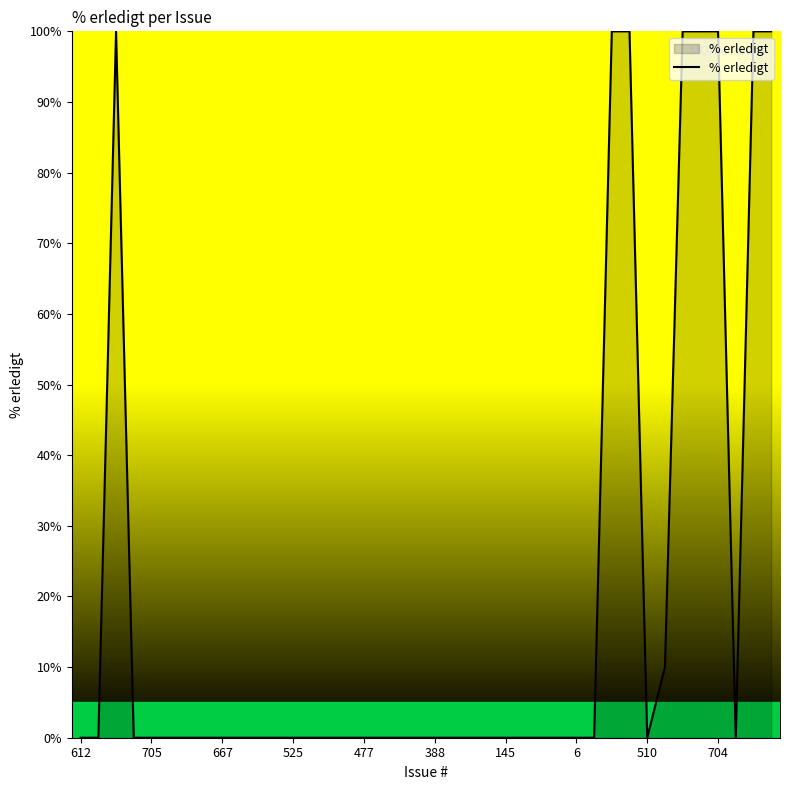

What is the maximum value shown in the chart?

100